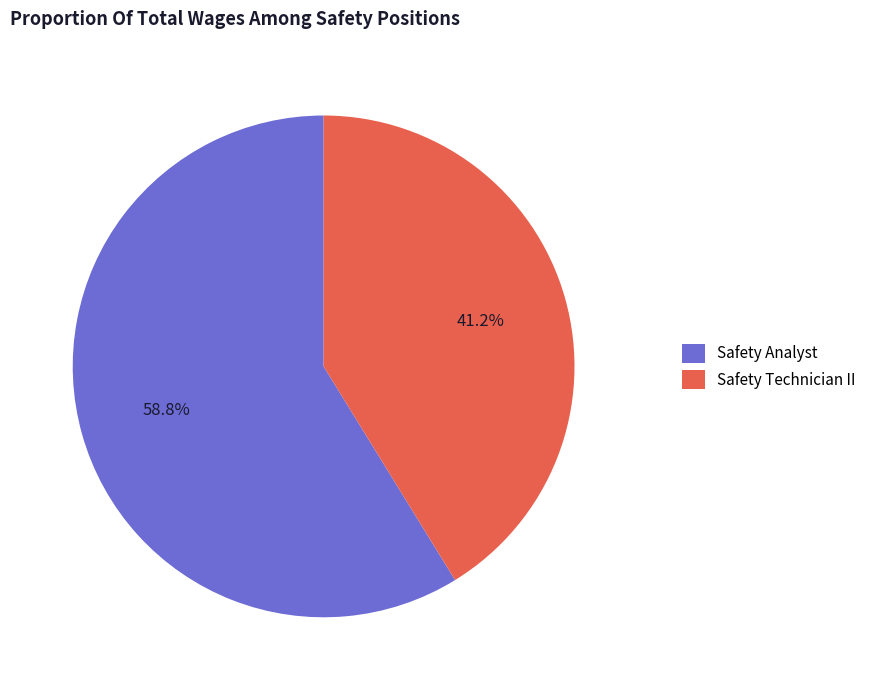

What percentage do Safety Analyst and Safety Technician II together represent?

100.0%